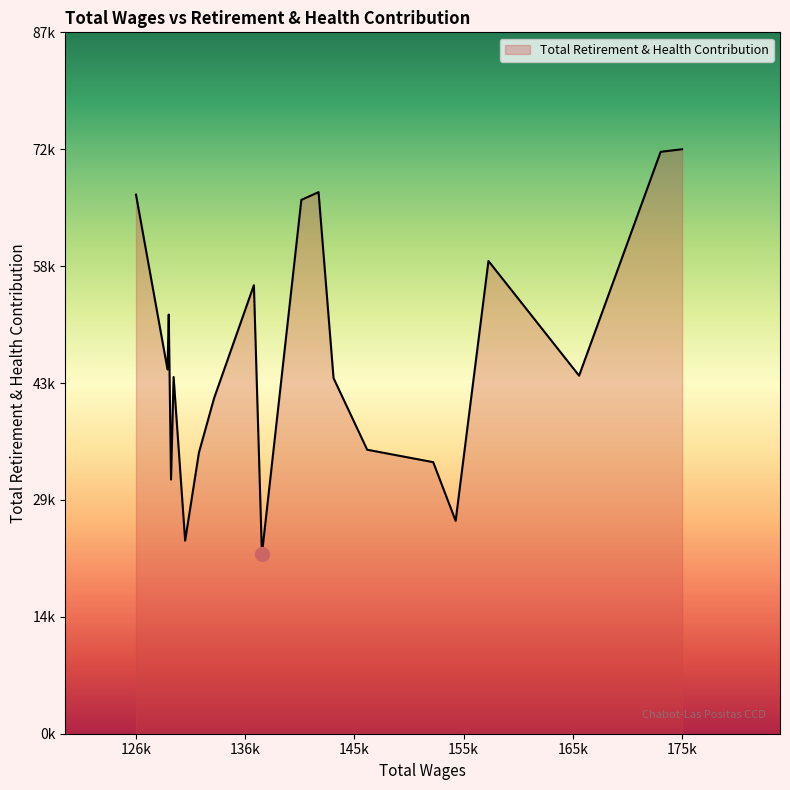

Does the chart have visible grid lines?

No